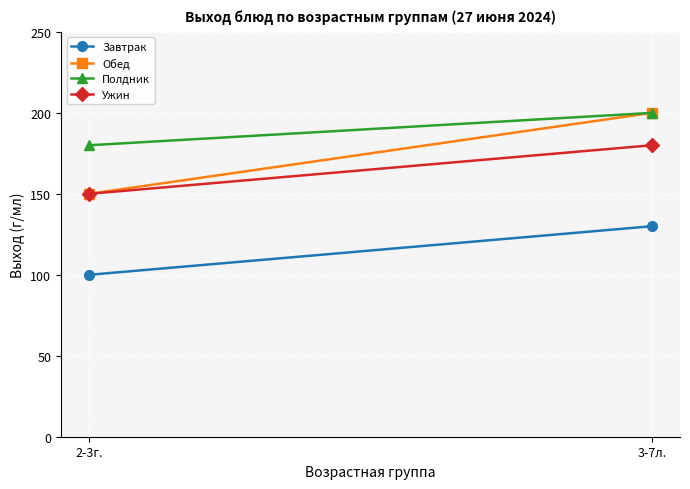

Reading left to right, list all the values displayed in this chart.

Завтрак: 100	130
Обед: 150	200
Полдник: 180	200
Ужин: 150	180